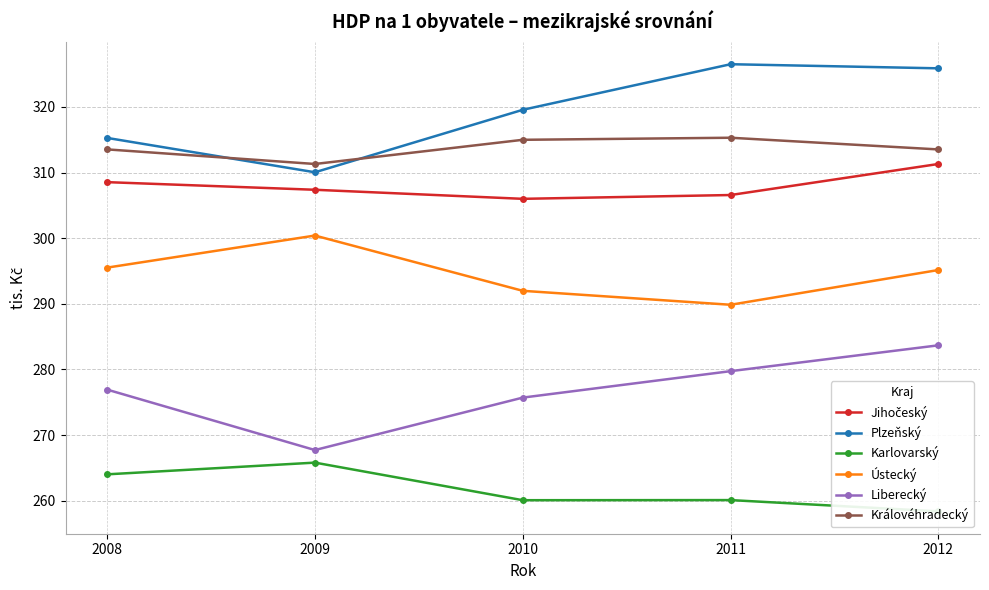

What is the difference between the second highest and minimum values in the Jihočeský series?

2.5